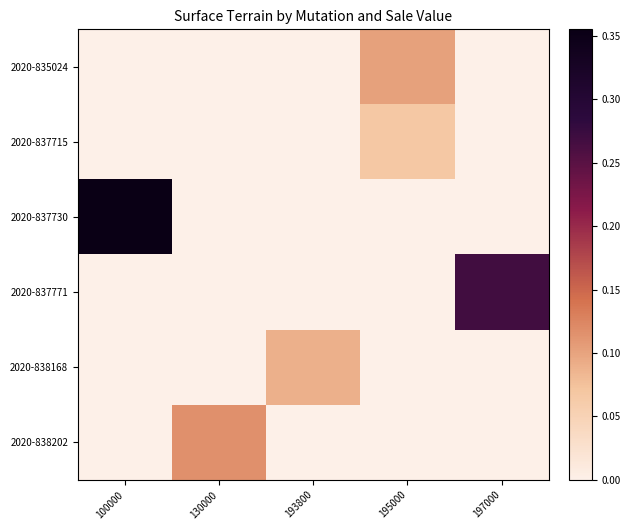

What is the difference between the highest and lowest values at 100000?

0.4